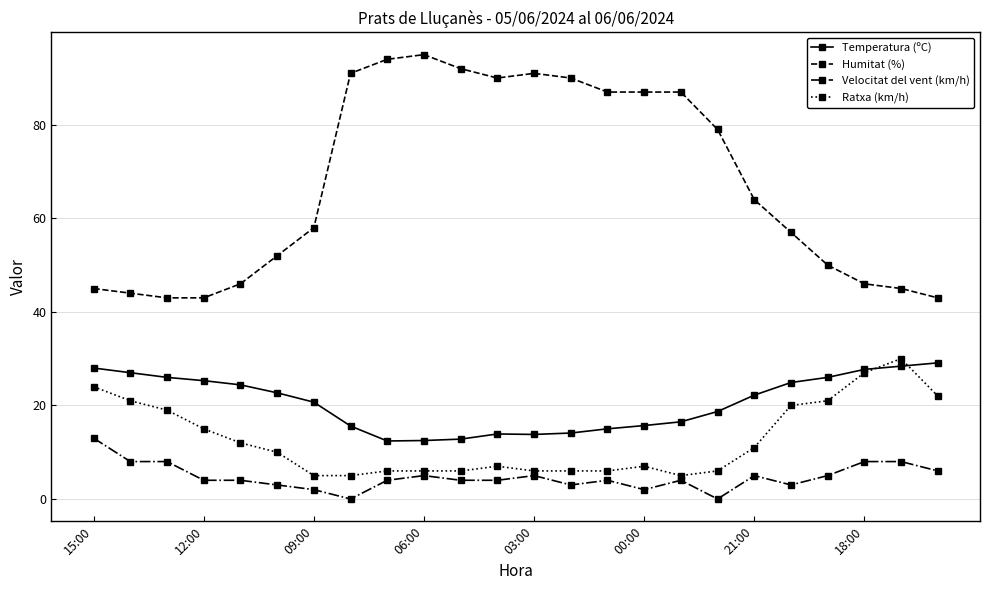

What is the value of the Humitat (%) point at the 12th from the left?

90.0